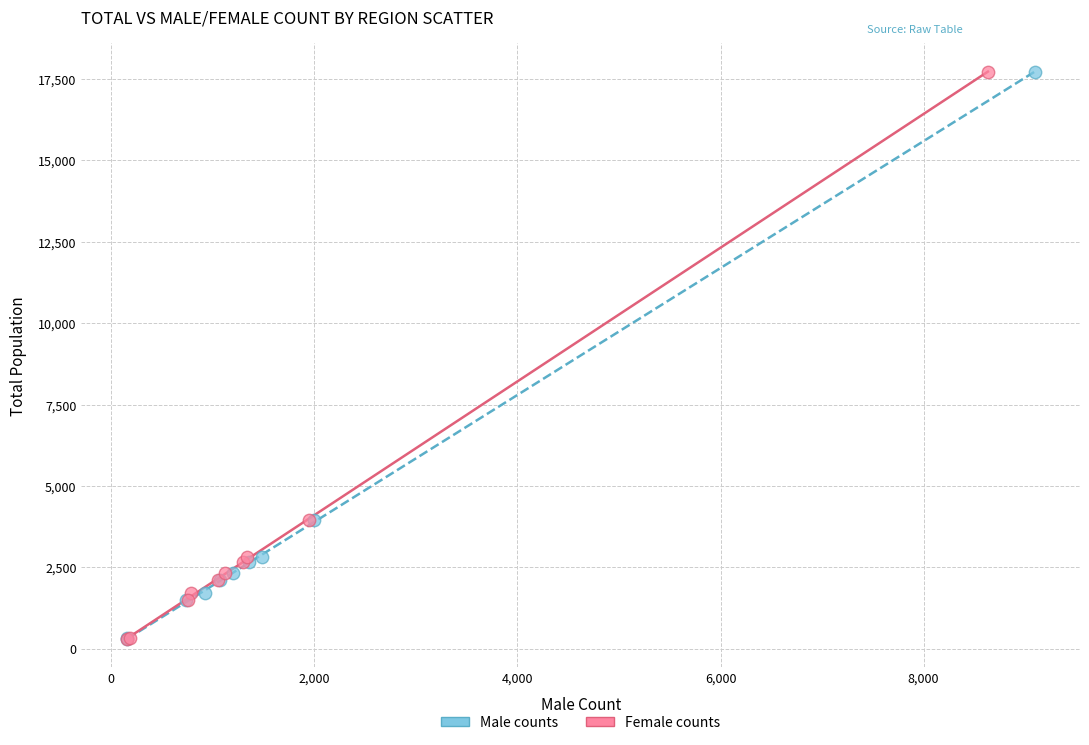

What are all the series names shown in the legend?

Male counts, Female counts